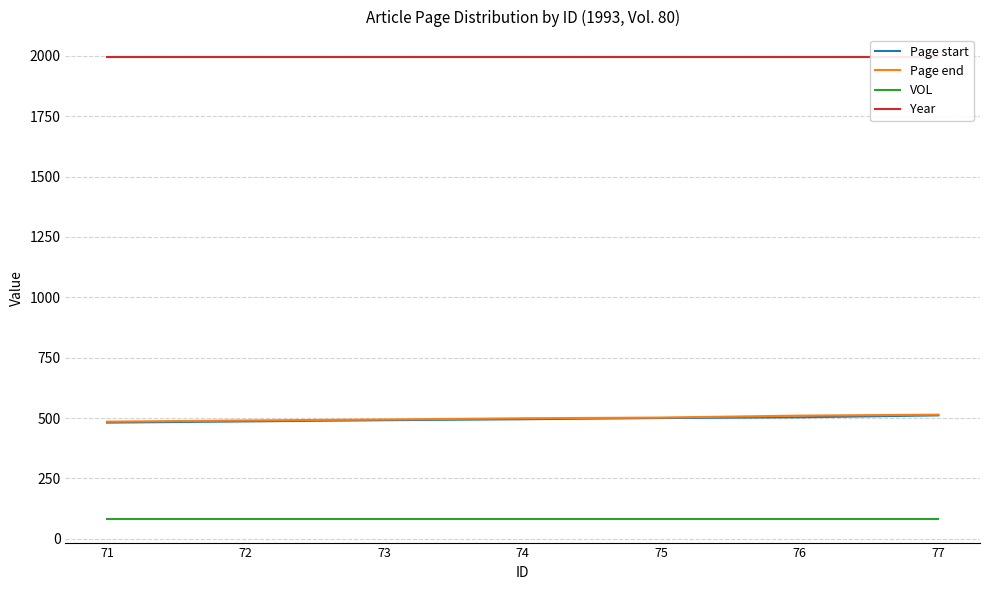

What is the difference between the highest and lowest values at 73?

1913